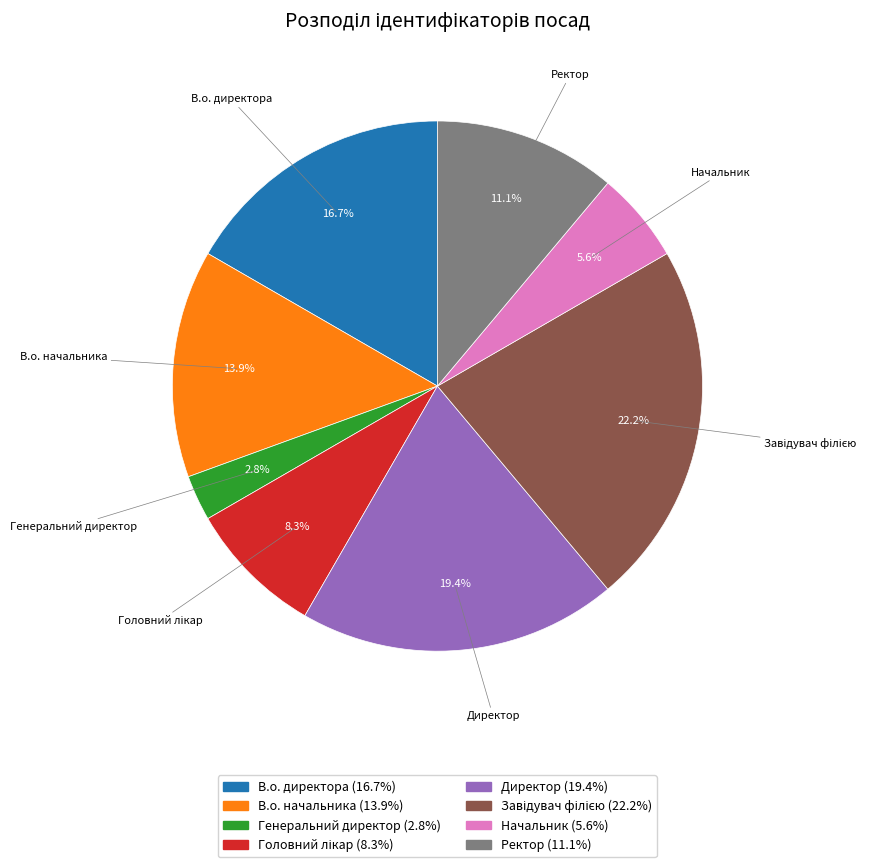

Is В.о. директора the majority of the pie?

No